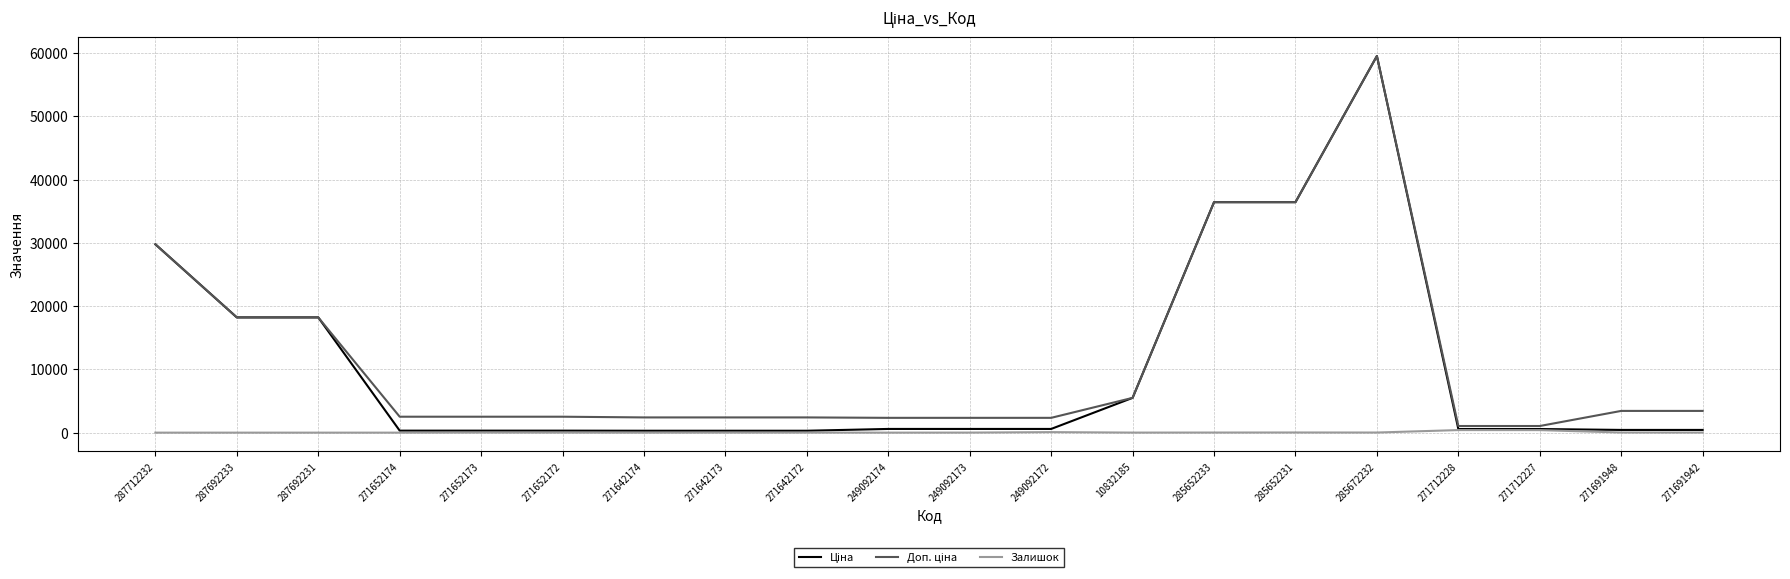

What is the maximum value shown in the chart?

59523.0